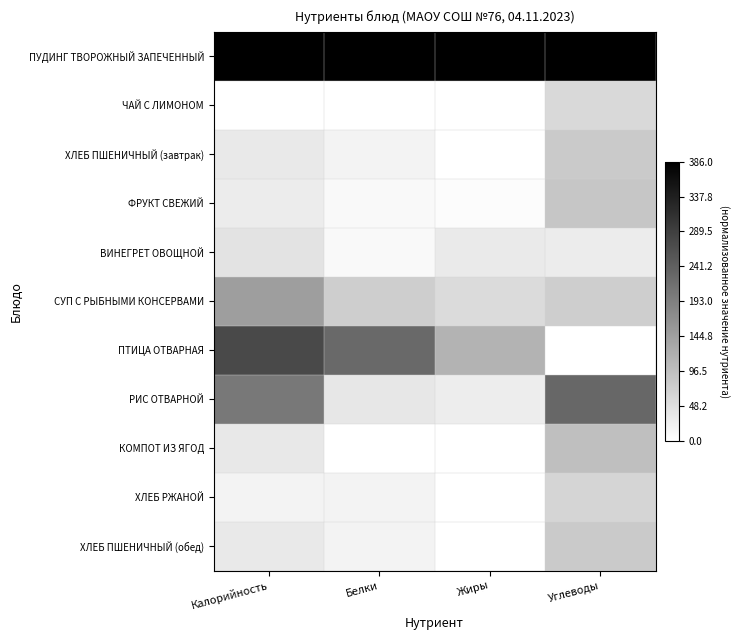

What is the maximum value shown in the chart?

1.0